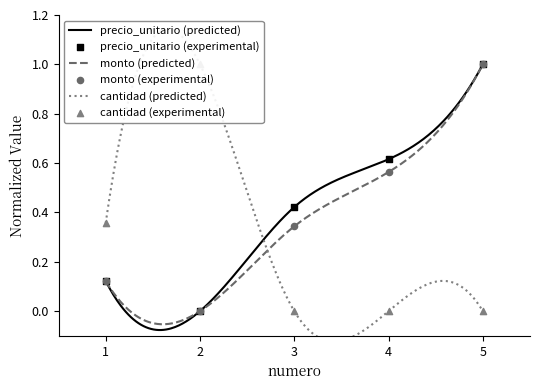

Which series reaches the maximum Y coordinate?

precio_unitario